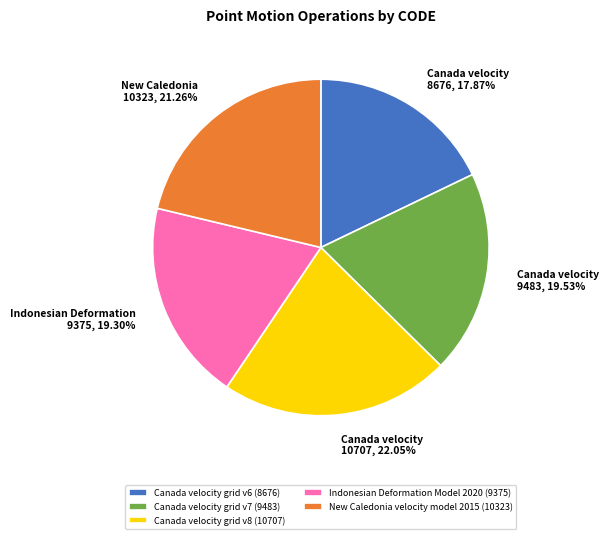

Does New Caledonia velocity model 2015 represent more than half of the total?

No